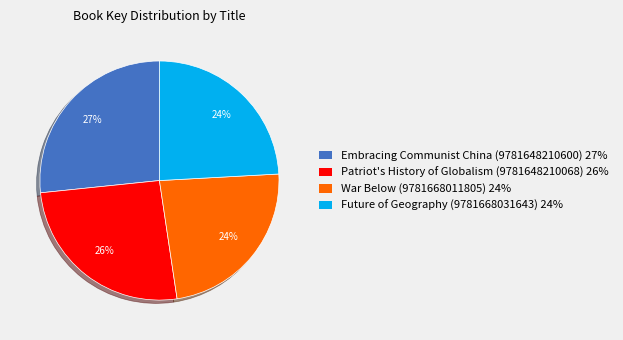

What is the ratio of the value at War Below (9781668011805) to the value at Patriot's History of Globalism (9781648210068)?

0.9